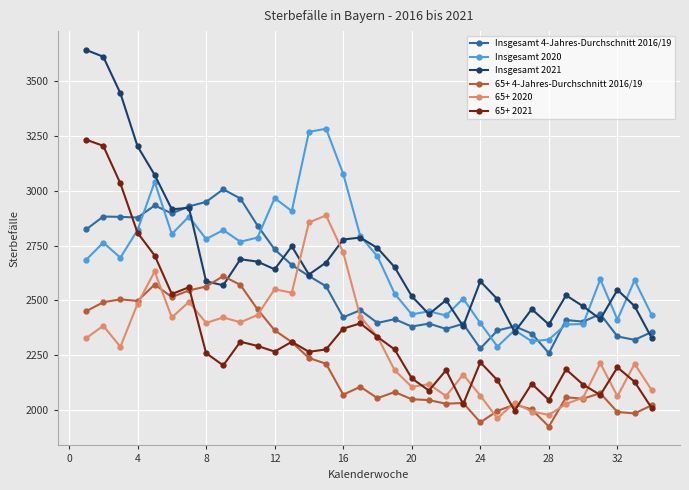

True or false: Insgesamt 2020 has more than 2 interior local peaks.

True